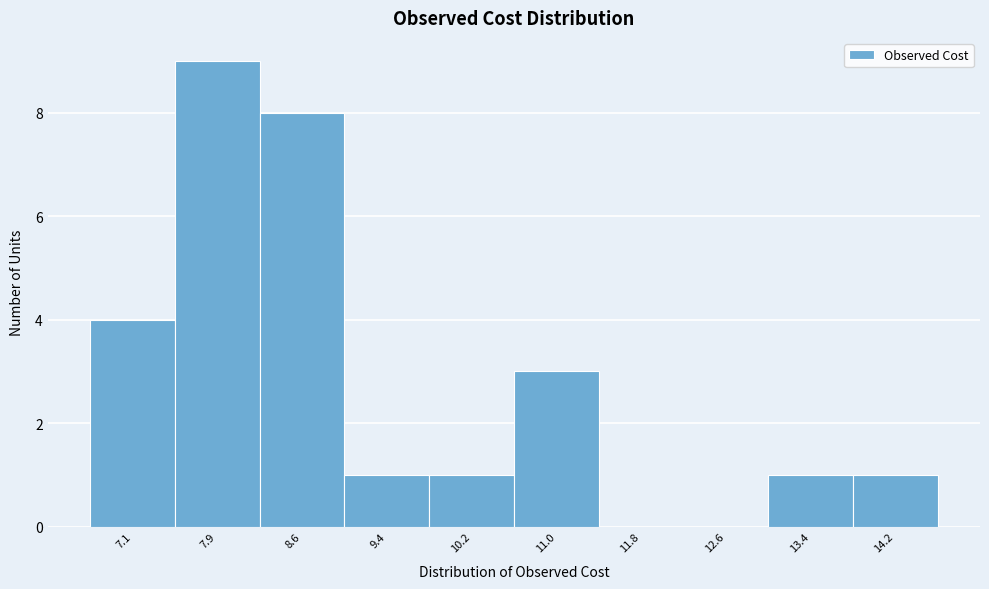

Reading left to right, what are all the values shown in this chart?

7.1=4	7.9=9	8.6=8	9.4=1	10.2=1	11.0=3	11.8=0	12.6=0	13.4=1	14.2=1